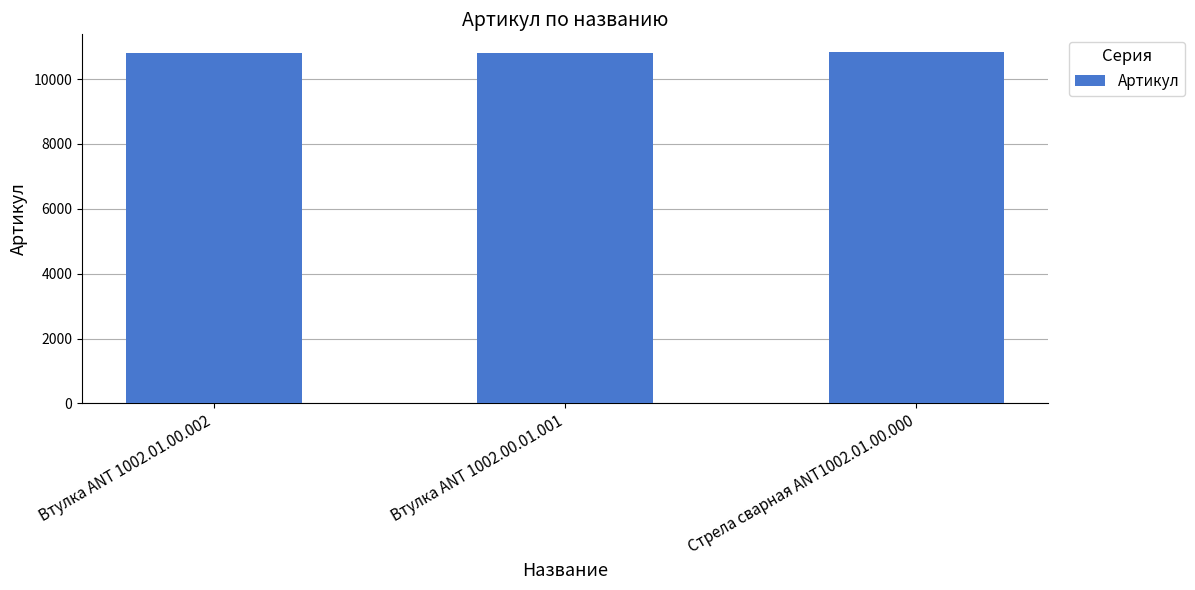

How many data points are less than 10798?

1